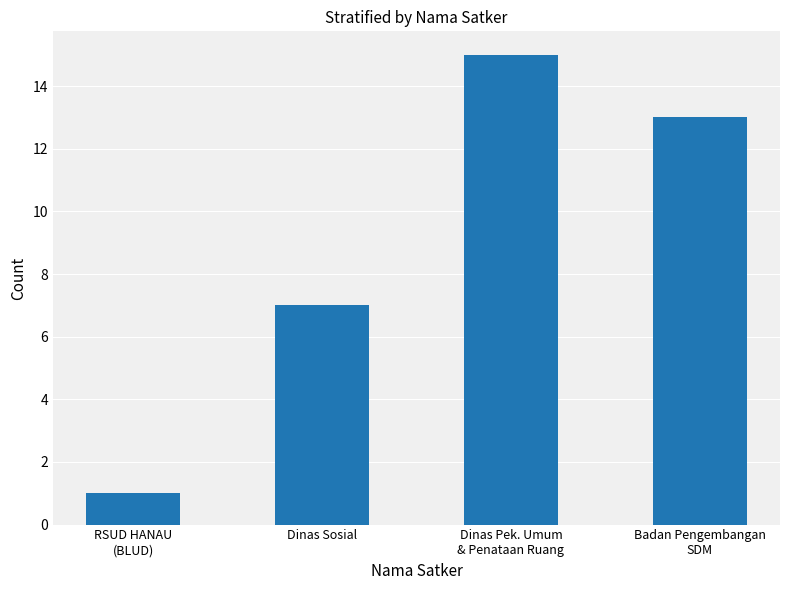

Between Badan Pengembangan
SDM and Dinas Sosial, which is larger?

Badan Pengembangan
SDM